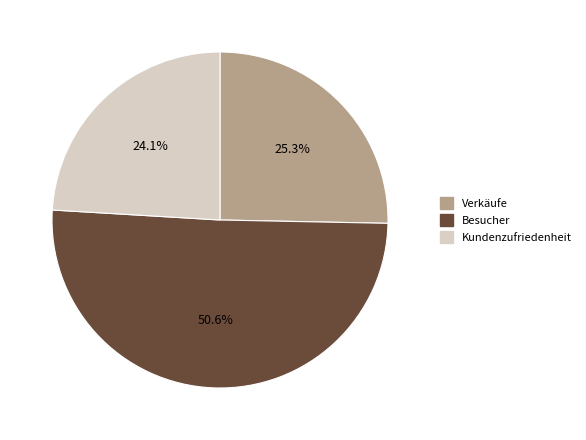

The Kundenzufriedenheit slice represents 24% of the pie. True or false?

True